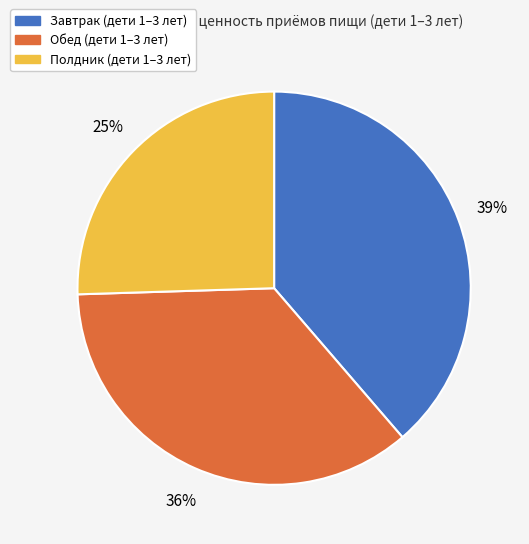

Combined, do Завтрак and Обед account for over 50%?

Yes